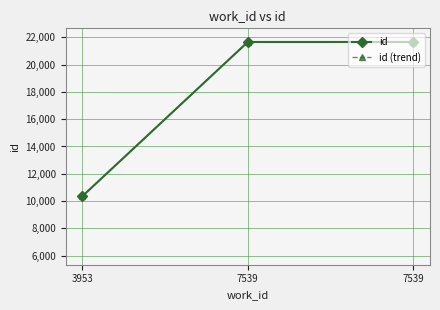

At how many categories does at least one series exceed 17735?

2